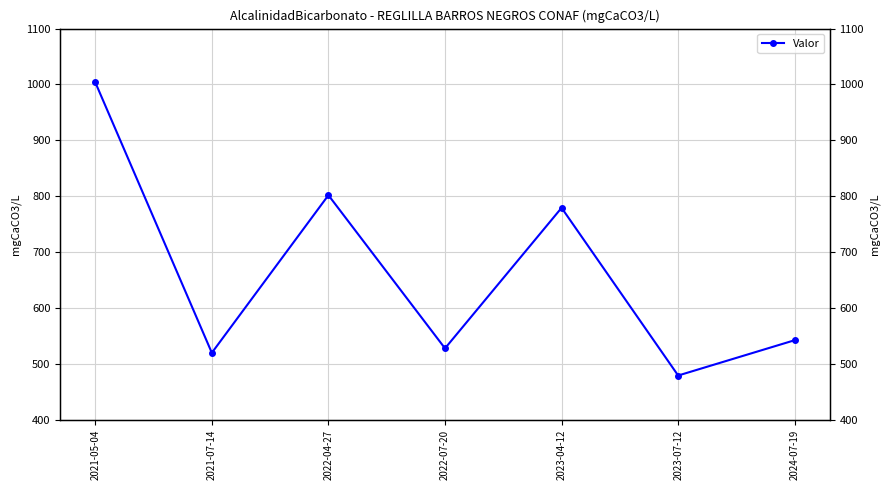

How many points are lower than both their immediate neighbors (excluding endpoints)?

3